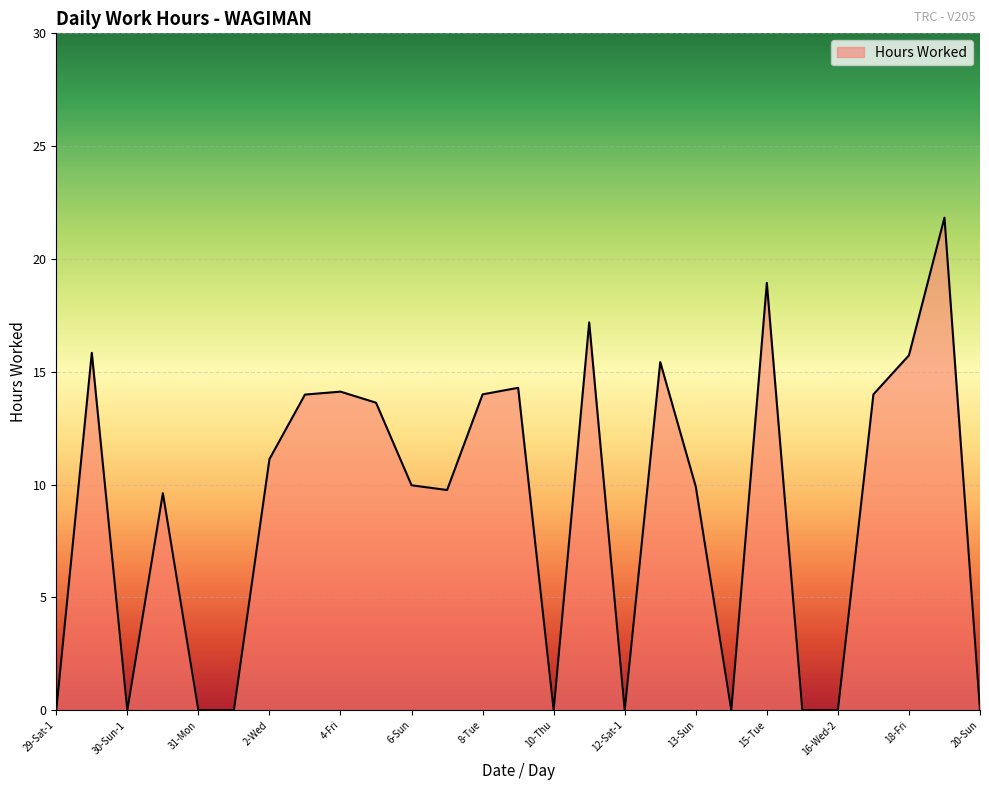

What is the greatest value displayed?

21.8